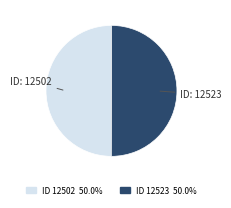

How many slices are in this pie chart?

2